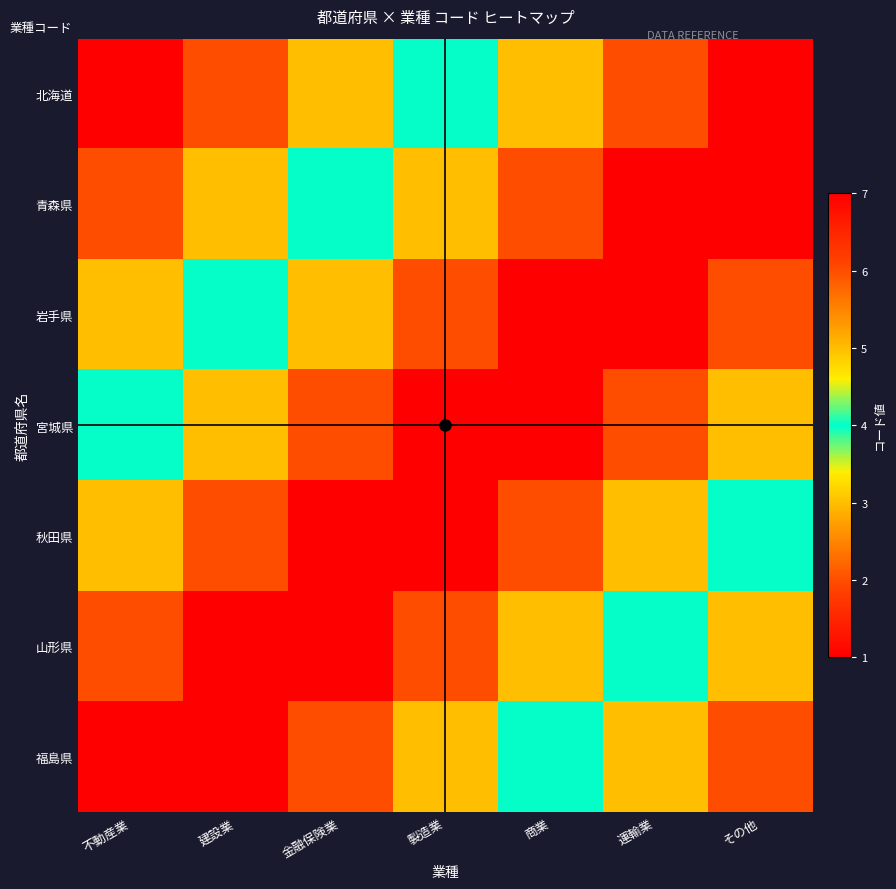

What is the spread (max minus min) of values at 運輸業?

6